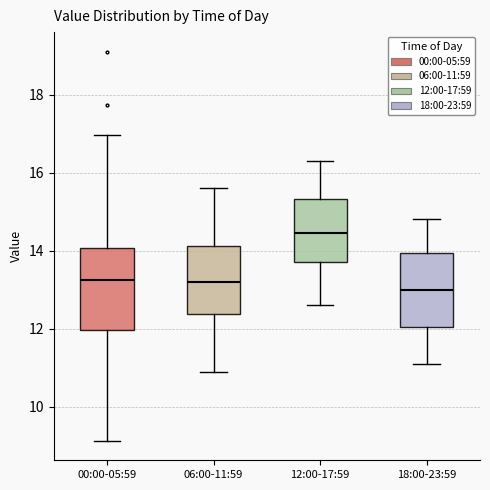

Where is the upper edge of the box for 06:00-11:59 on the y-axis? The values are not printed on the chart, so give them approximately, as read against the axis.

14.2